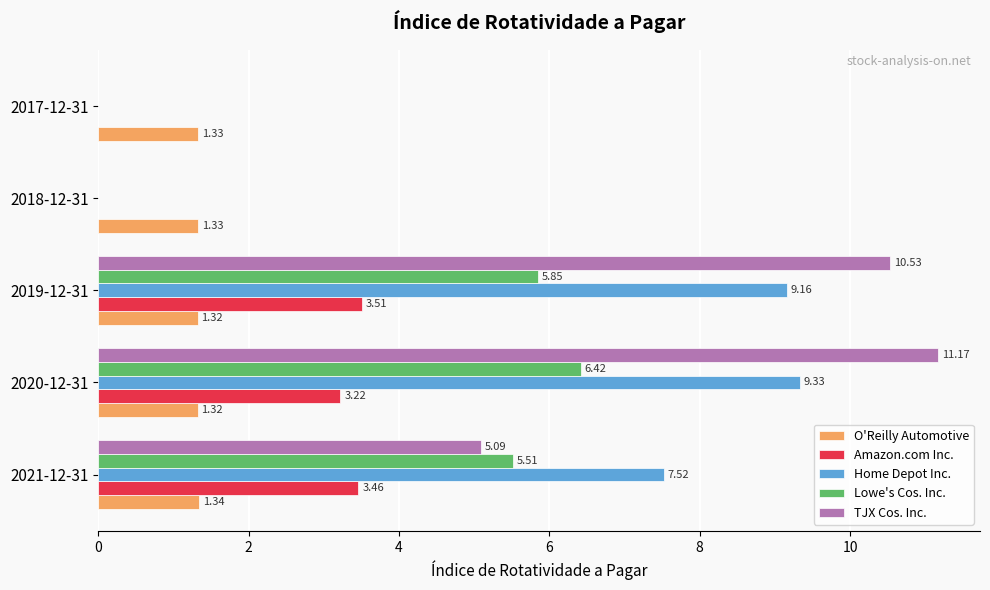

Which series has the largest total across all categories?

TJX Cos. Inc.